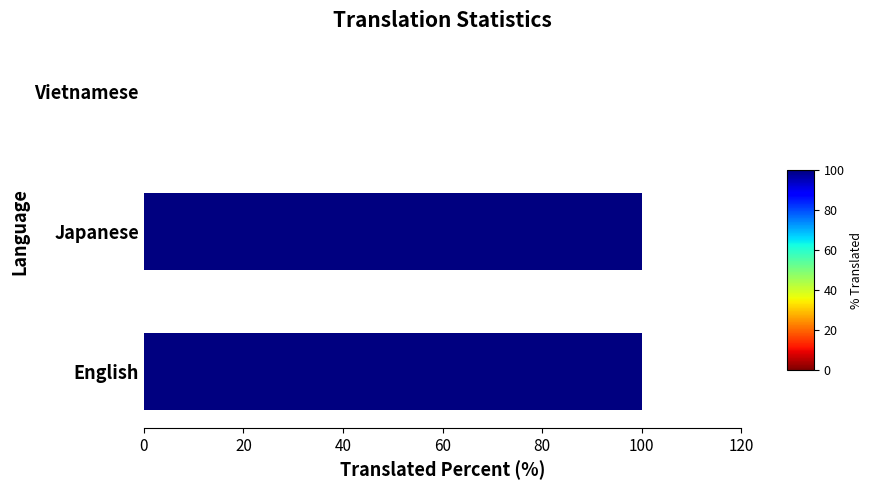

Read the value at Japanese, to the nearest 10.

100